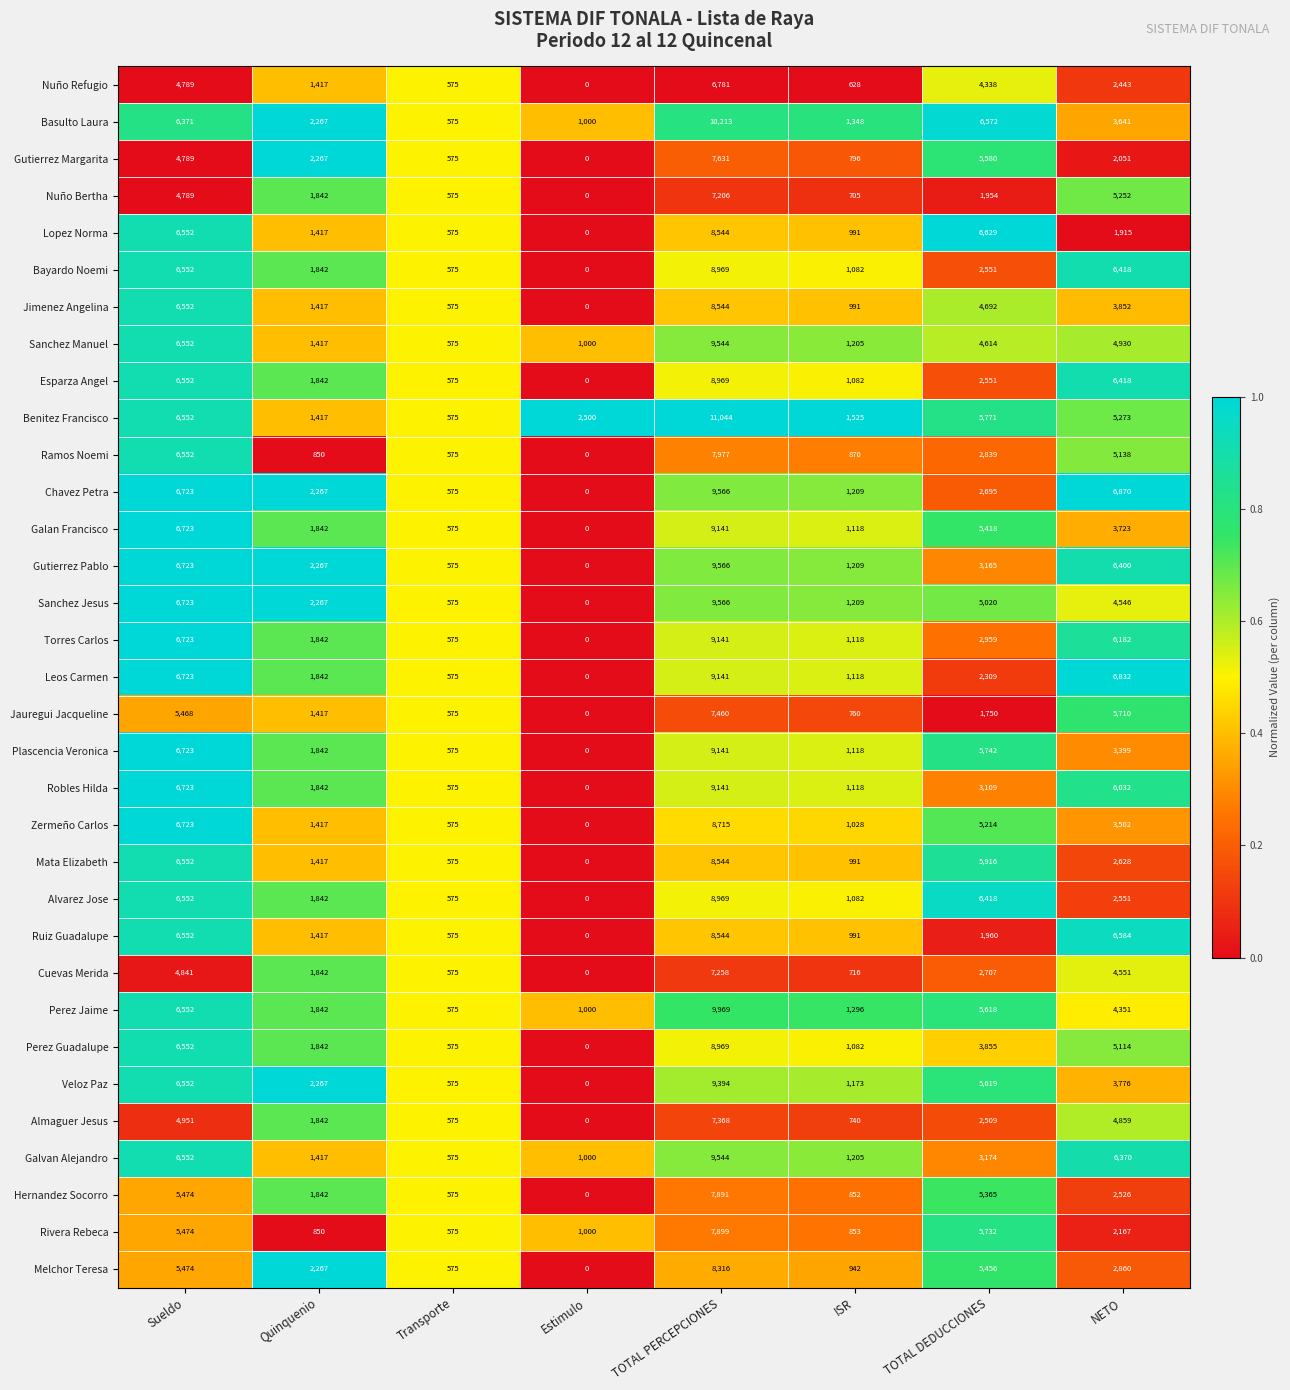

What is the spread (max minus min) of values at TOTAL DEDUCCIONES?

4879